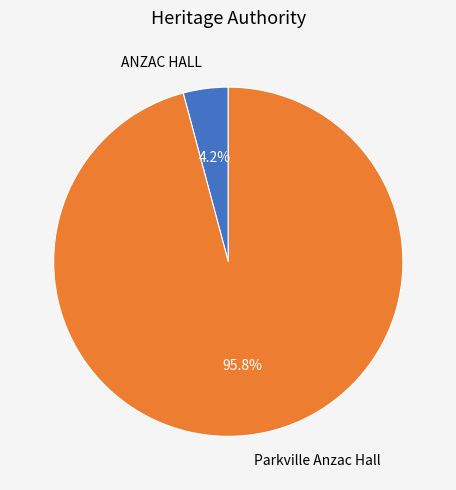

How many slices are in this pie chart?

2